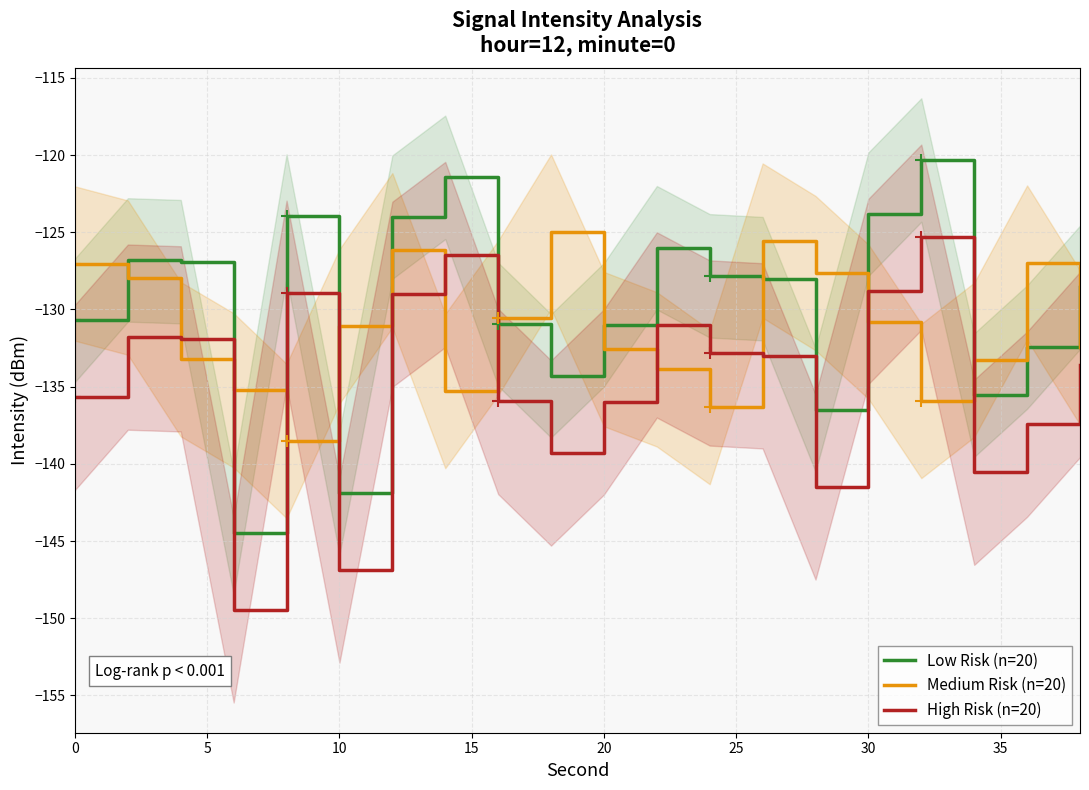

Does the chart have visible grid lines?

Yes